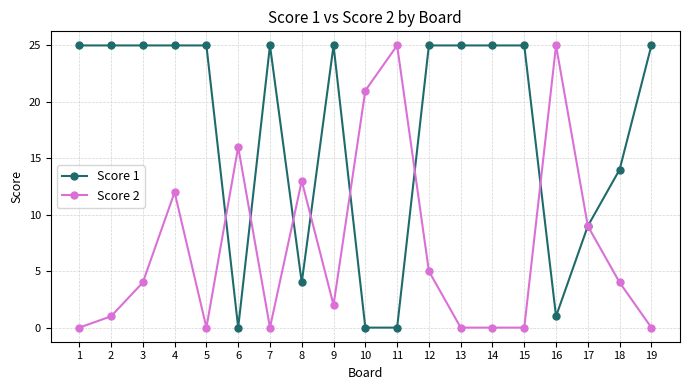

At which category is the sum across all series the highest?

4